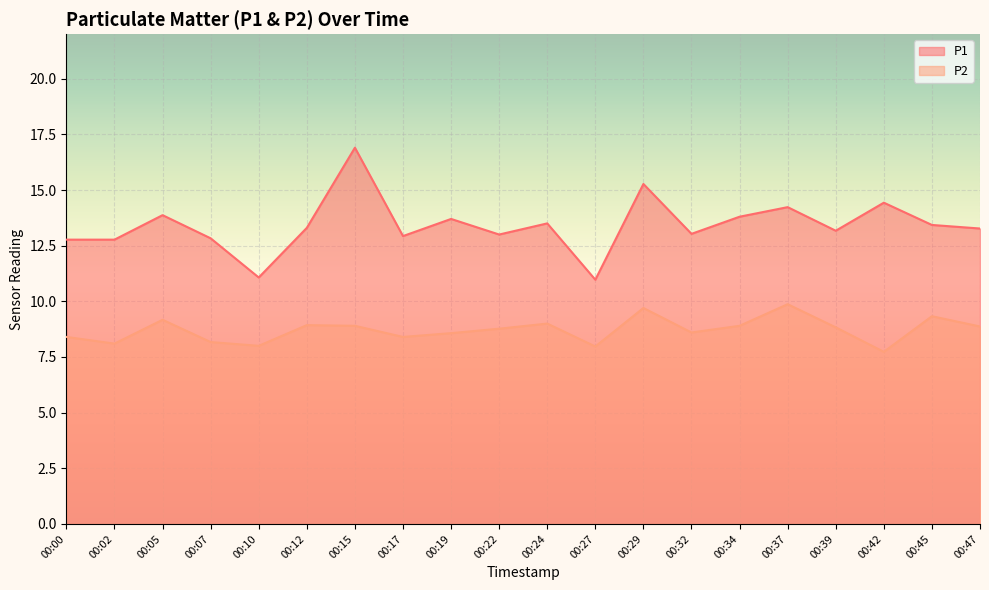

What is the average value of the P1 series?

13.4